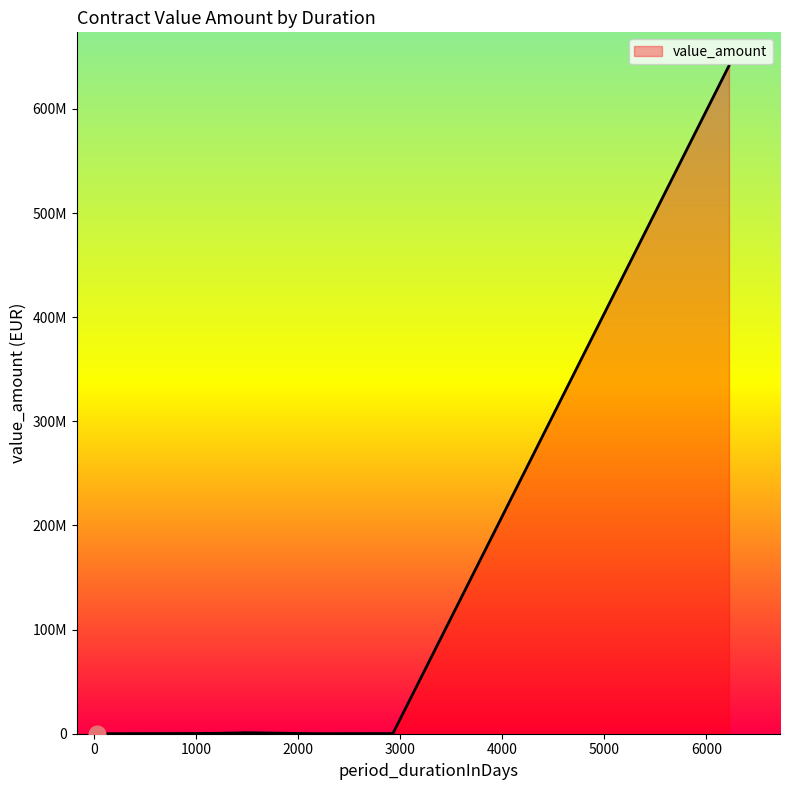

What is the difference between the maximum and minimum values?

641407198.7